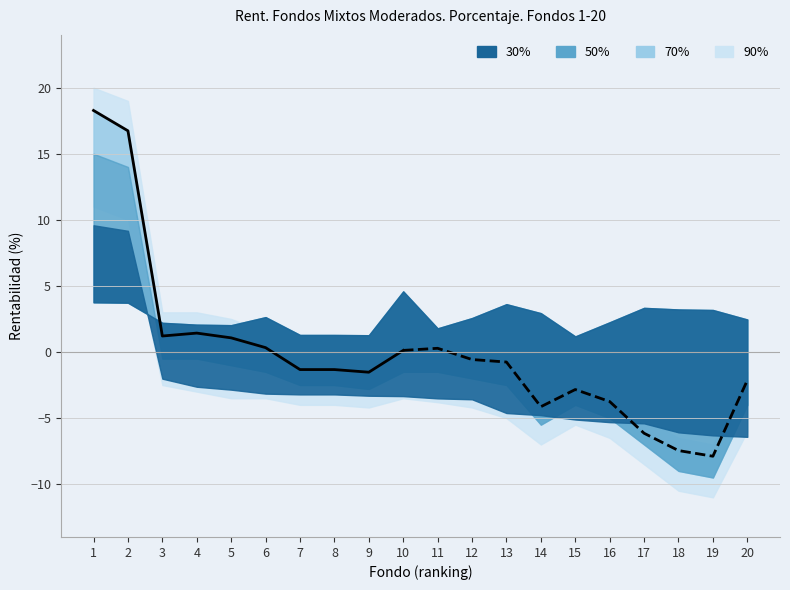

What is the change in value from 2 to 8?

-18.1